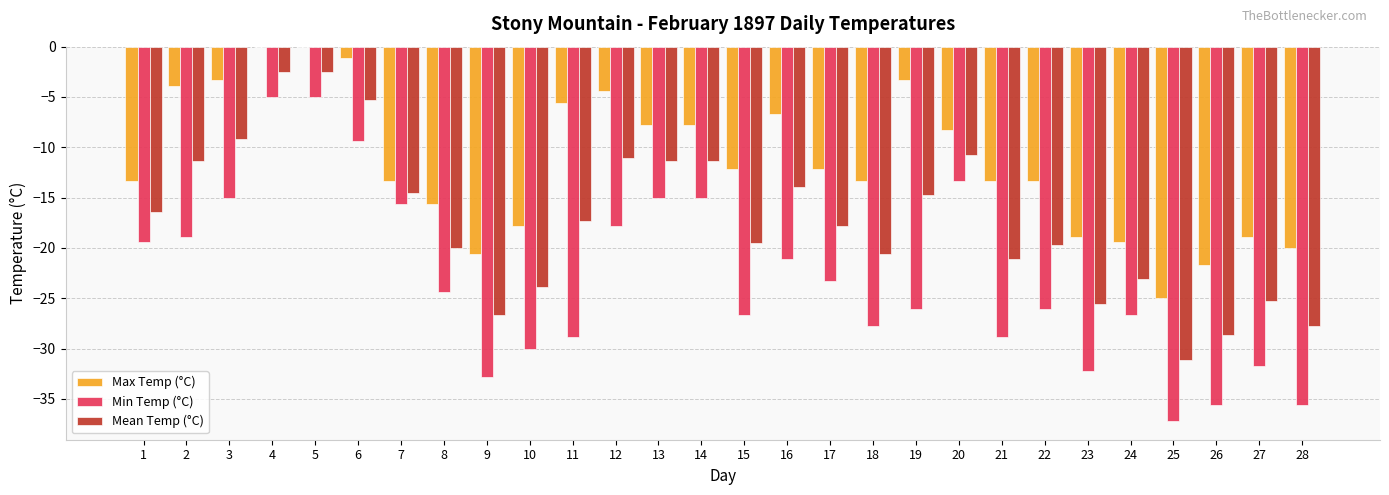

Are the bars horizontal?

No